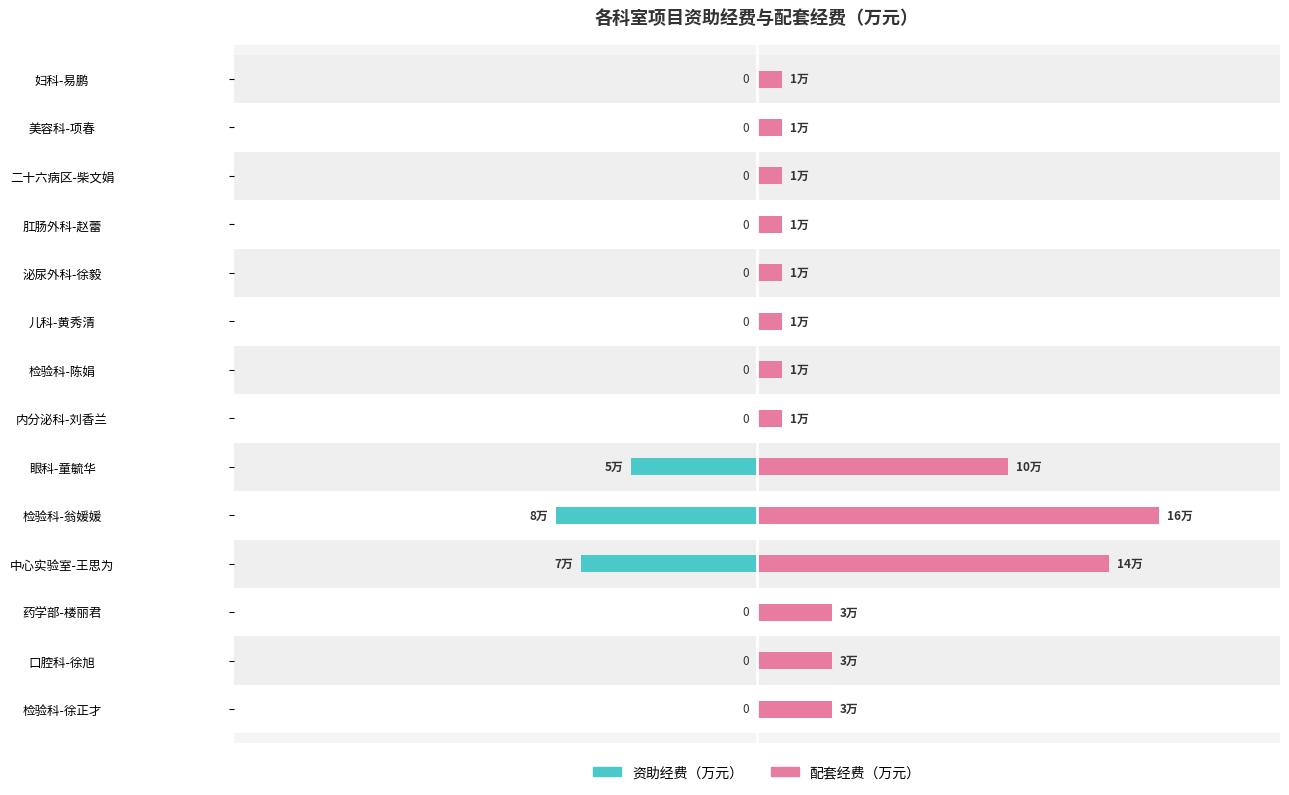

How many bars are there in total?

28